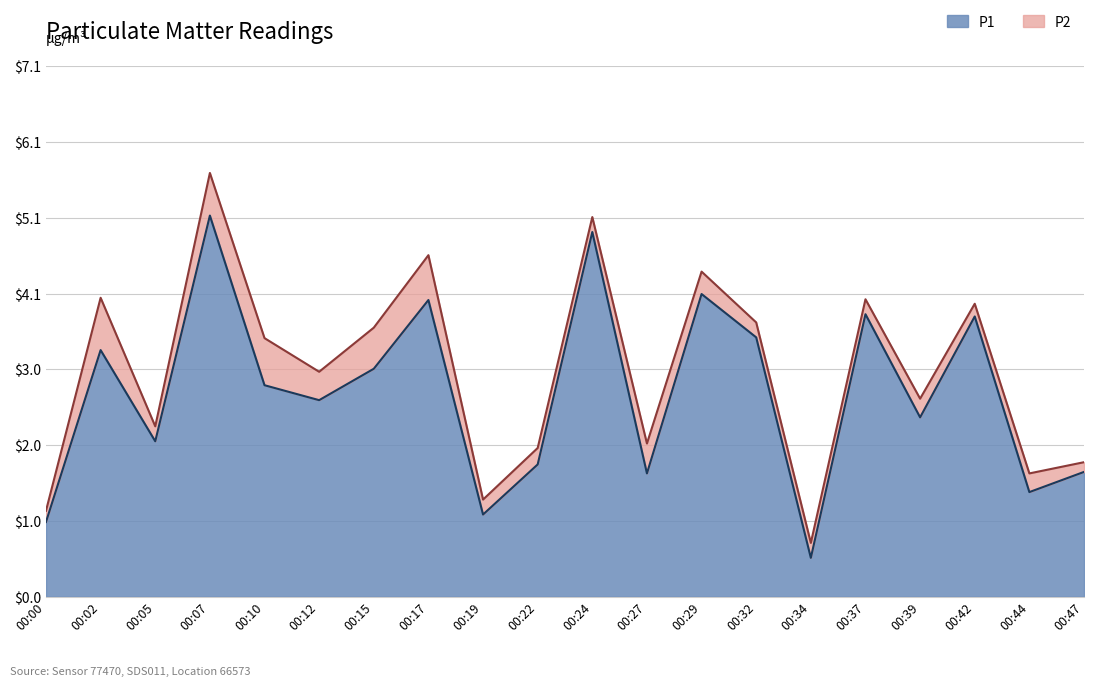

Count the number of categories in the chart.

20